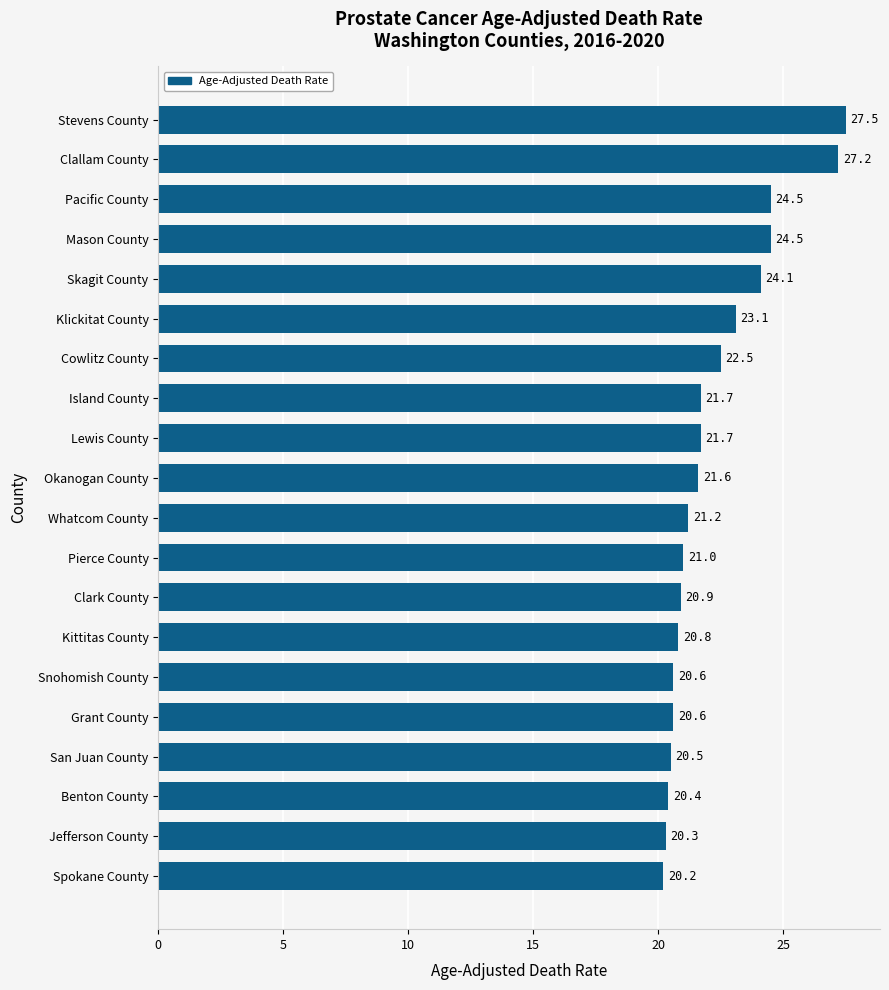

Reading top to bottom, extract all data points from this chart.

27.5	27.2	24.5	24.5	24.1	23.1	22.5	21.7	21.7	21.6	21.2	21.0	20.9	20.8	20.6	20.6	20.5	20.4	20.3	20.2